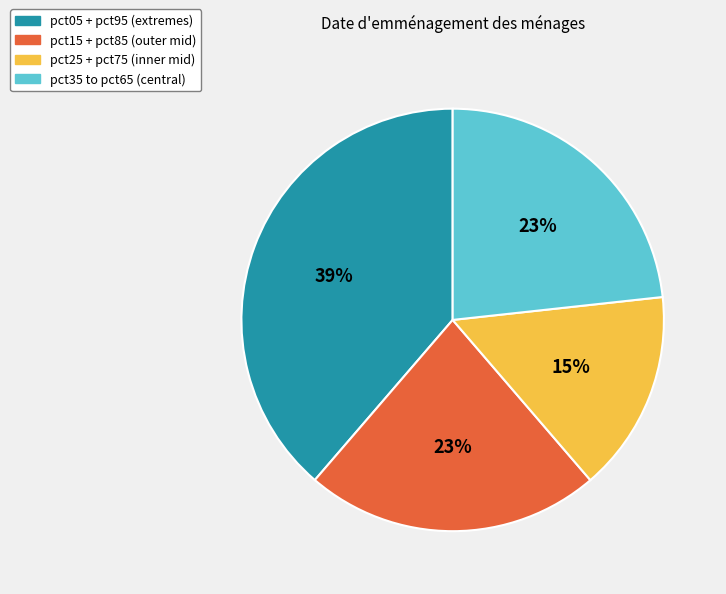

What percentage is the pct35 to pct65 (central) slice, to the nearest percent?

23%